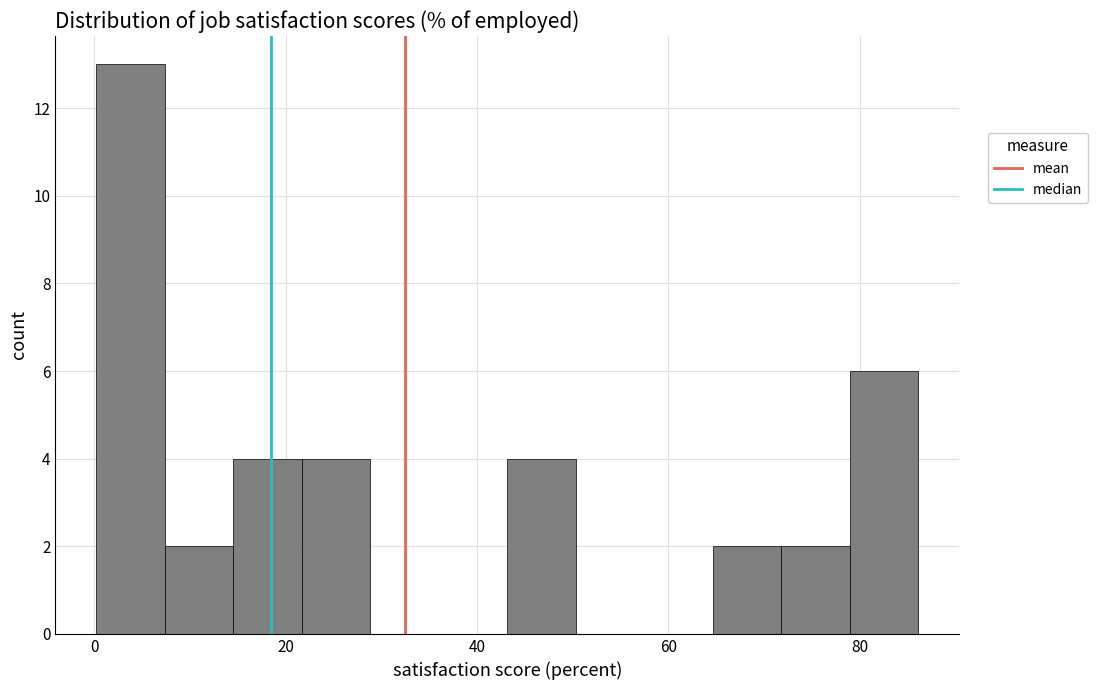

Around what value on the x-axis is the tallest bar? Give the approximate position of its centre, as read against the axis.

4